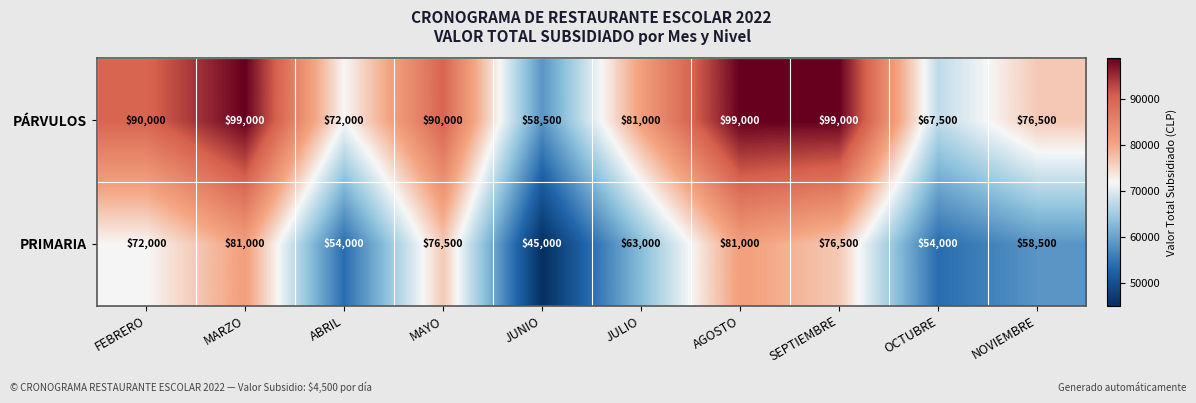

Which series has the largest range (max minus min)?

PÁRVULOS